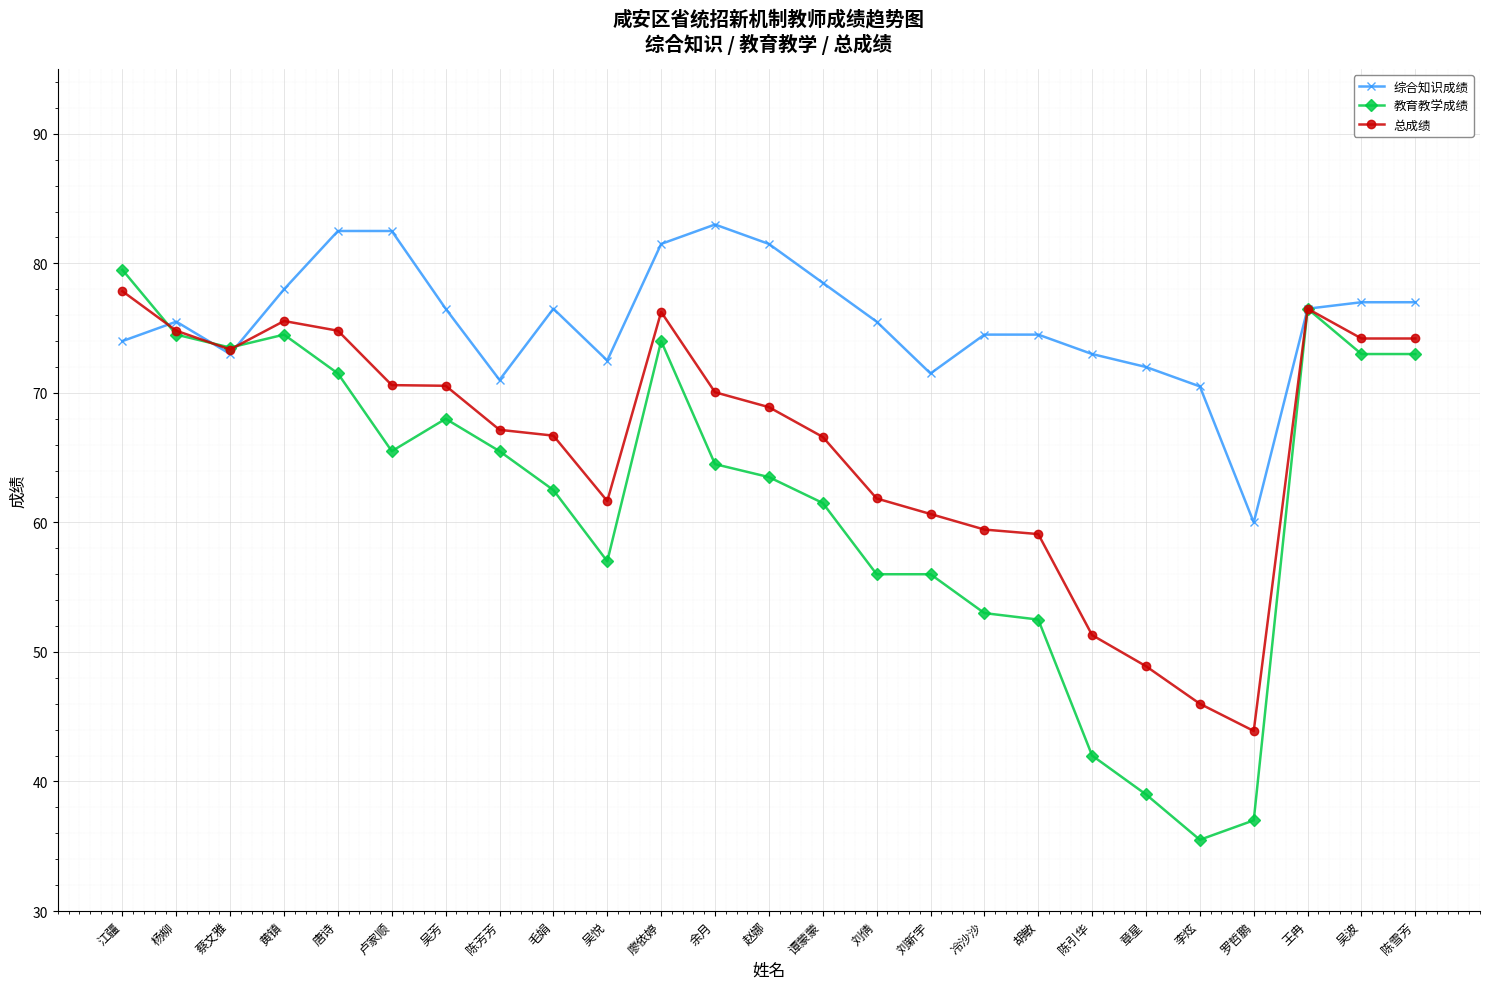

What is the spread (max minus min) of values at 陈雪芳?

4.0